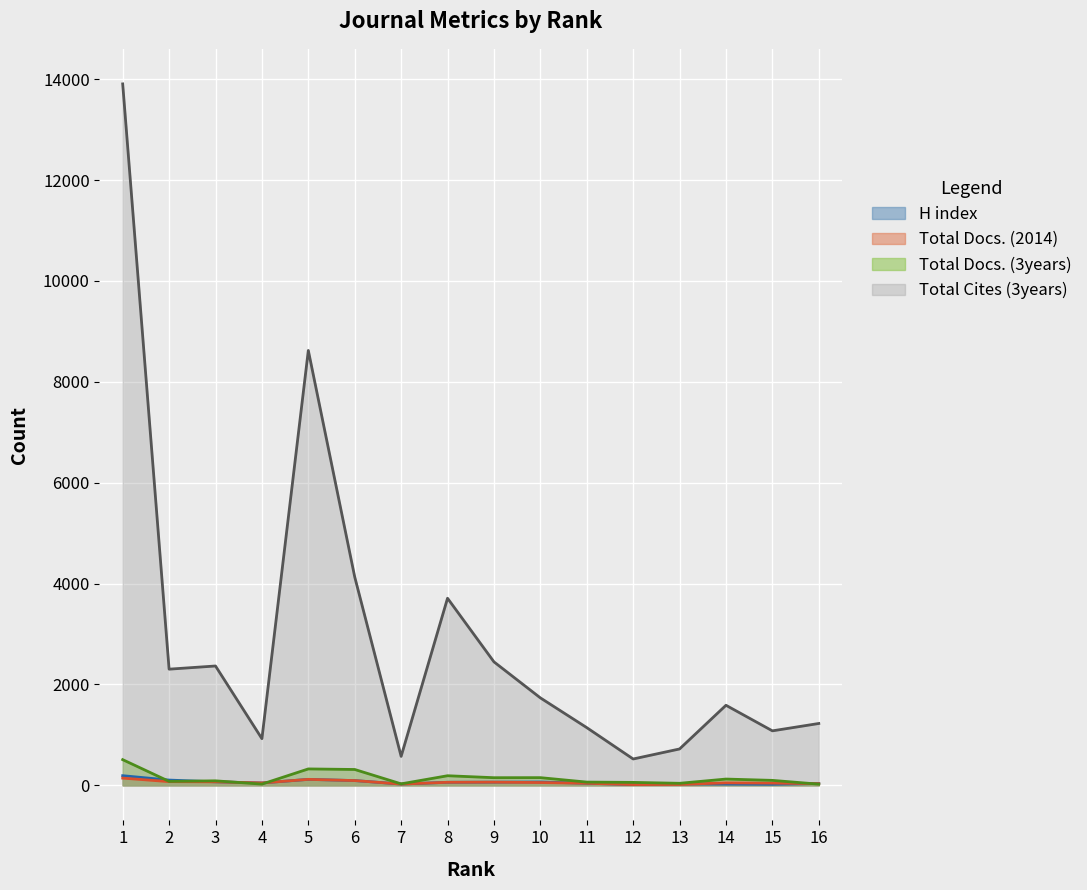

The value of Total Cites (3years) at 13 is 1288. True or false?

False